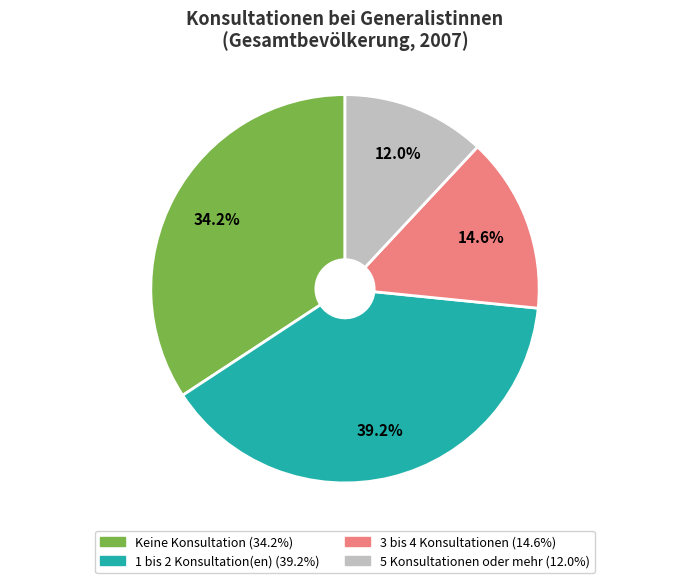

How many slices are in this pie chart?

4